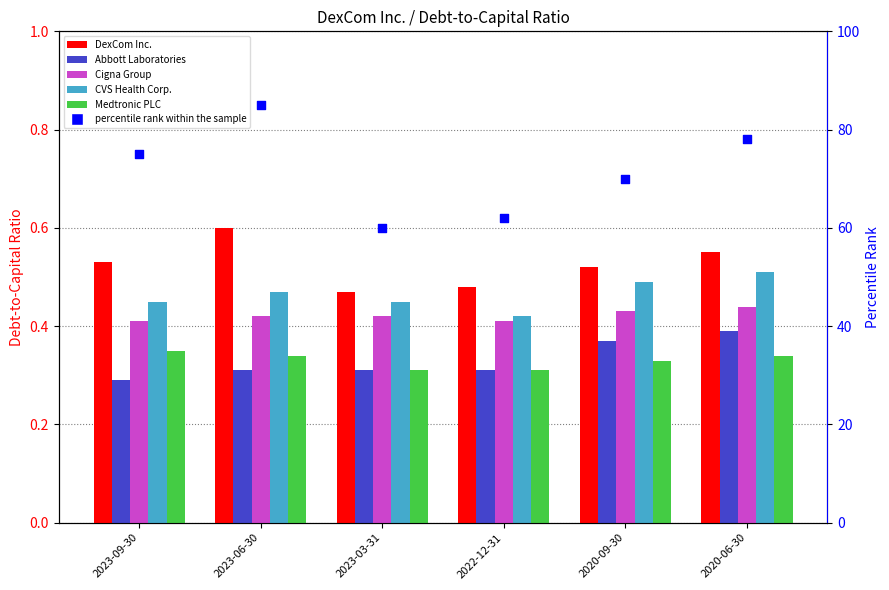

Is the value of Medtronic PLC at 2020-06-30 greater than the value of Abbott Laboratories at 2020-06-30?

No